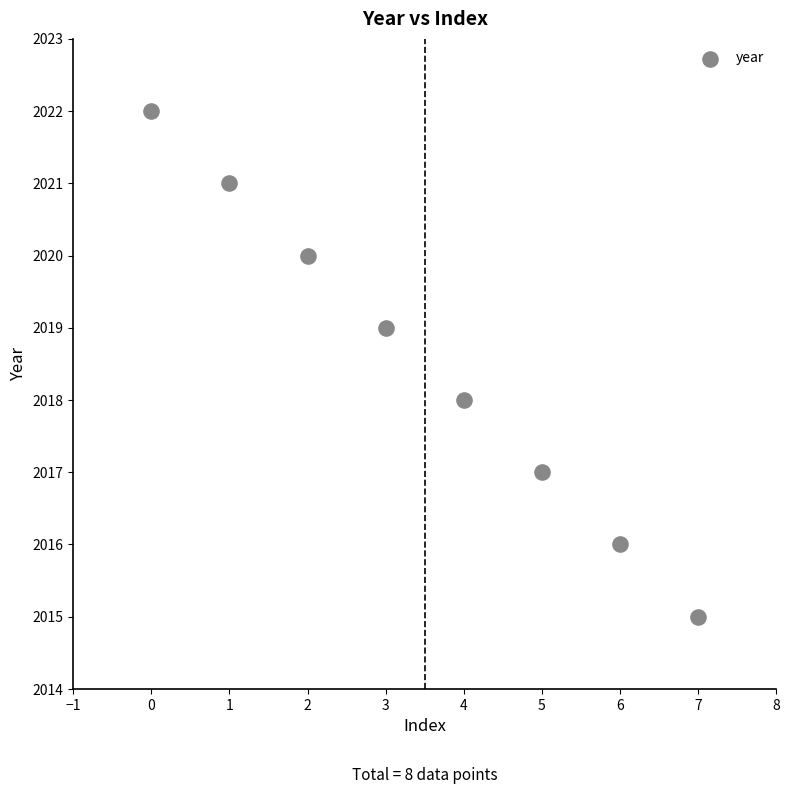

What is the range of Y values (max minus min)?

7